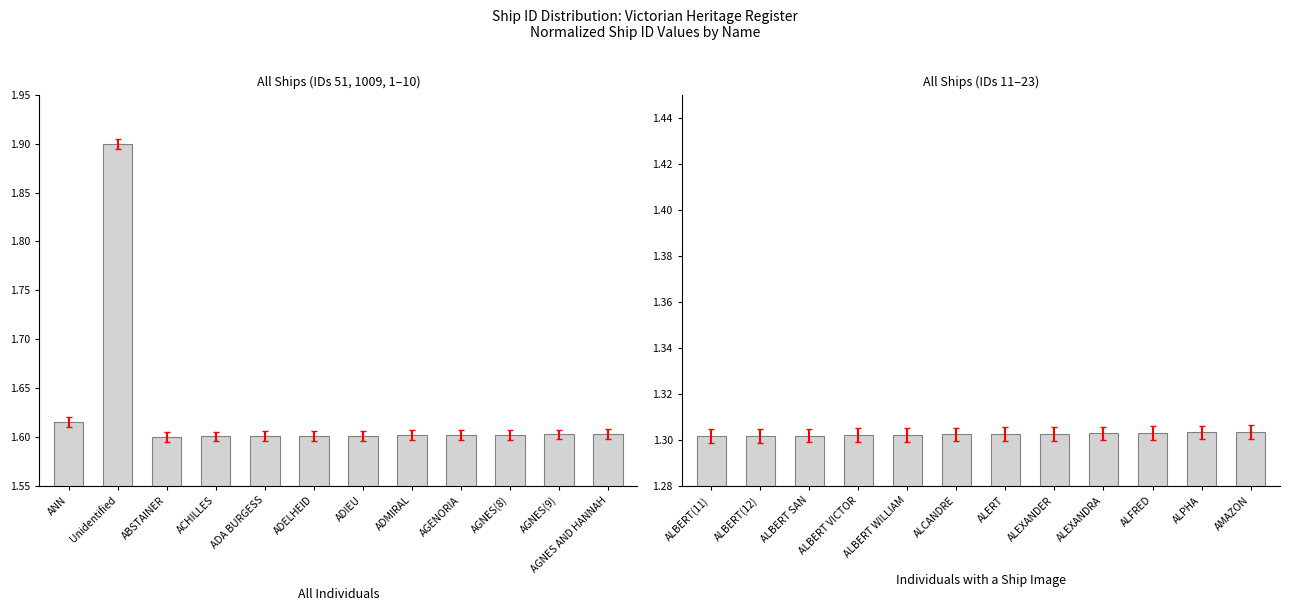

List the series in order of their overall mean, lowest first.

All Ships (right panel), All Ships (left panel)